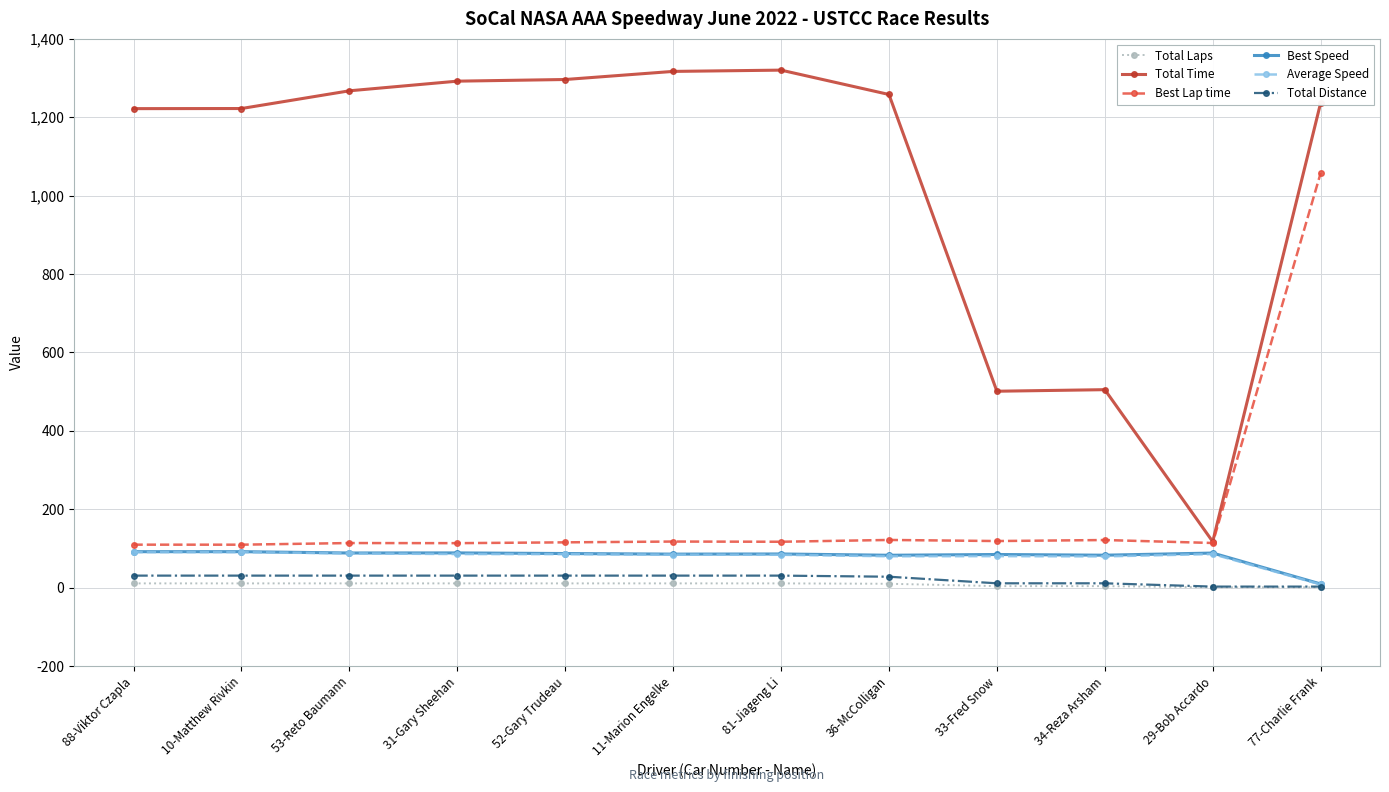

What is the sum of the Total Distance values at 53-Reto Baumann and 88-Viktor Czapla?

61.6